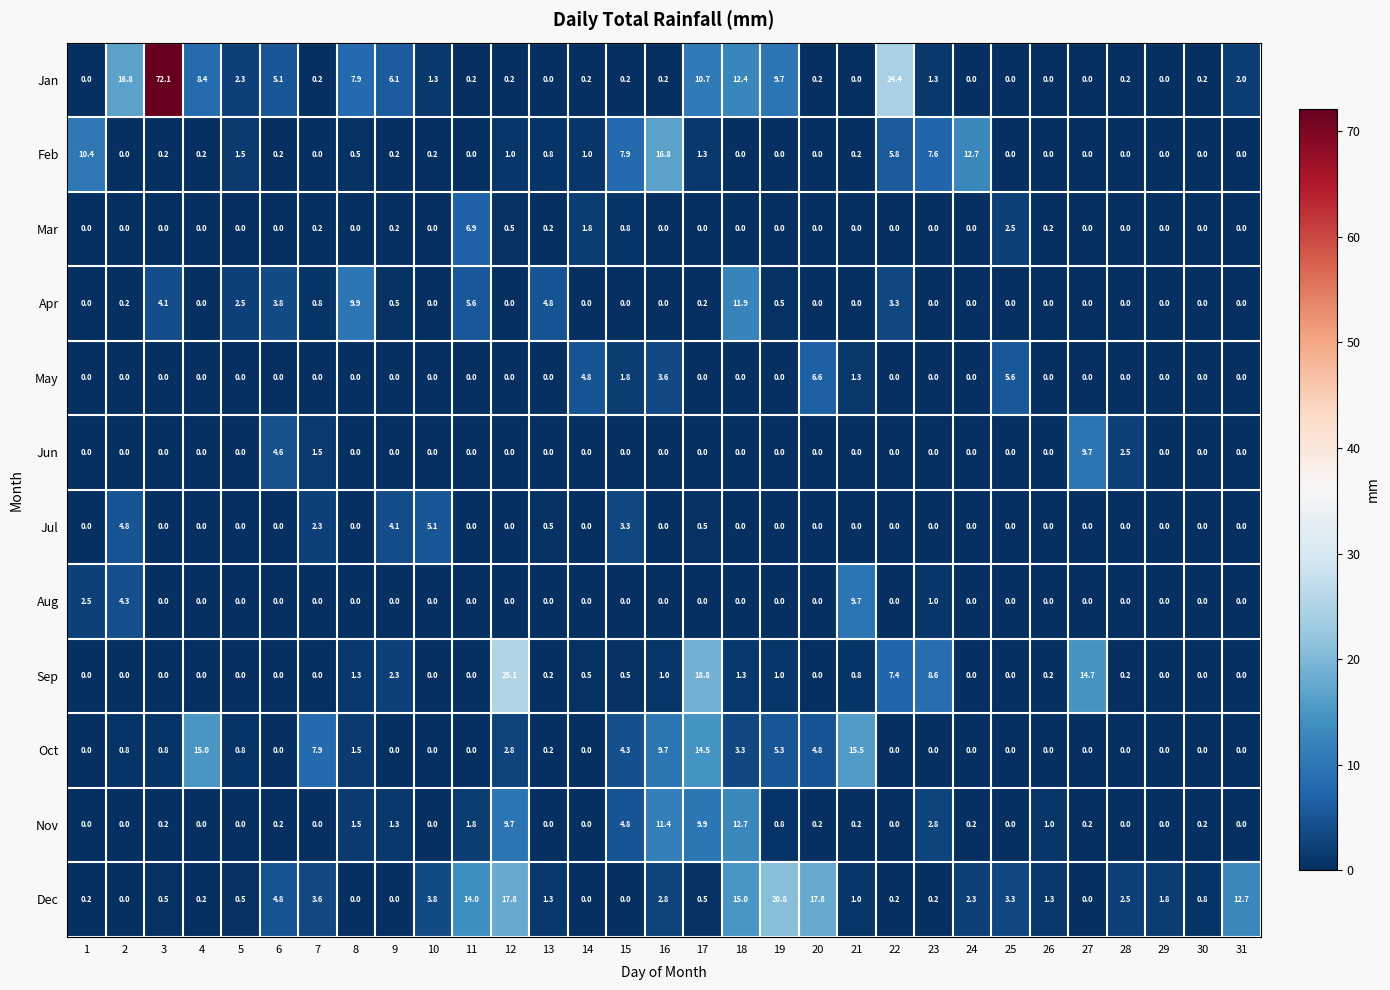

True or false: Sep has a value of 1.6 at 19.

False